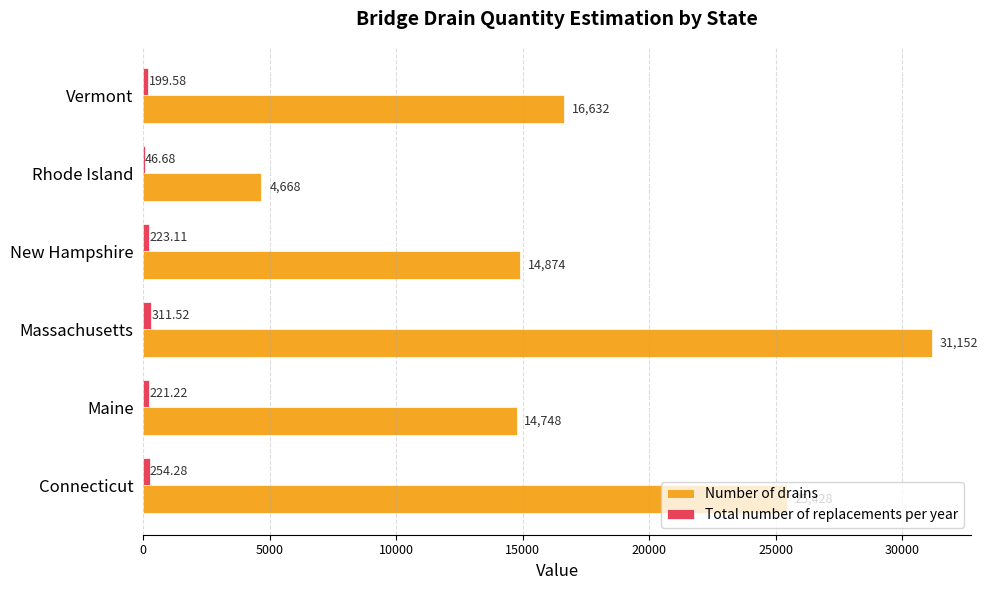

What is the maximum value shown in the chart?

31152.0